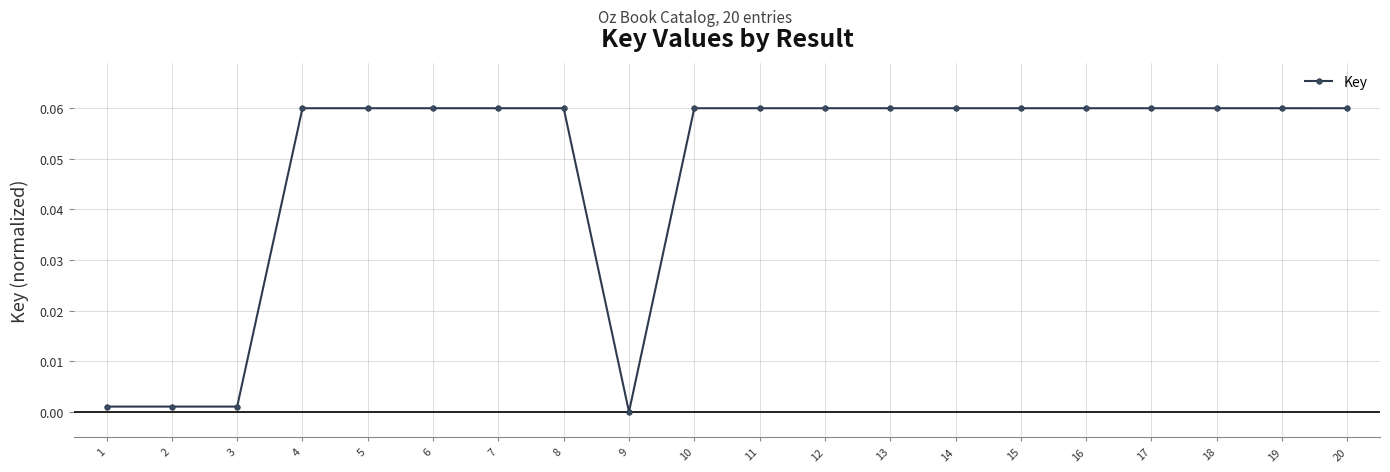

True or false: the data shows 0.0 at 14.

False